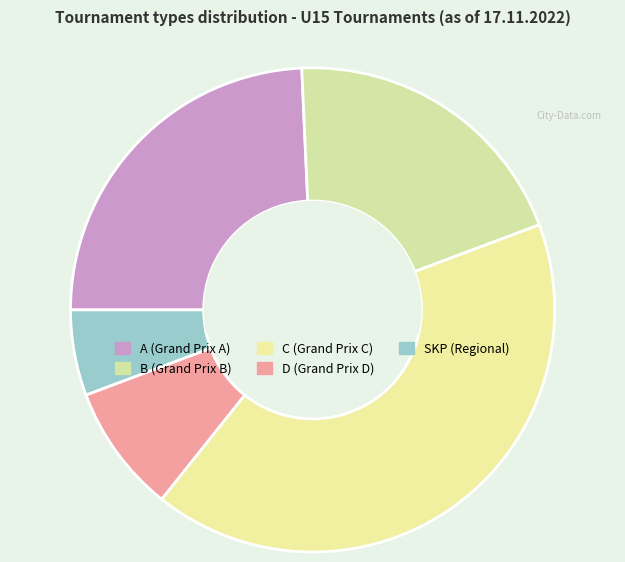

To the nearest percent, what is the average slice percentage?

20%